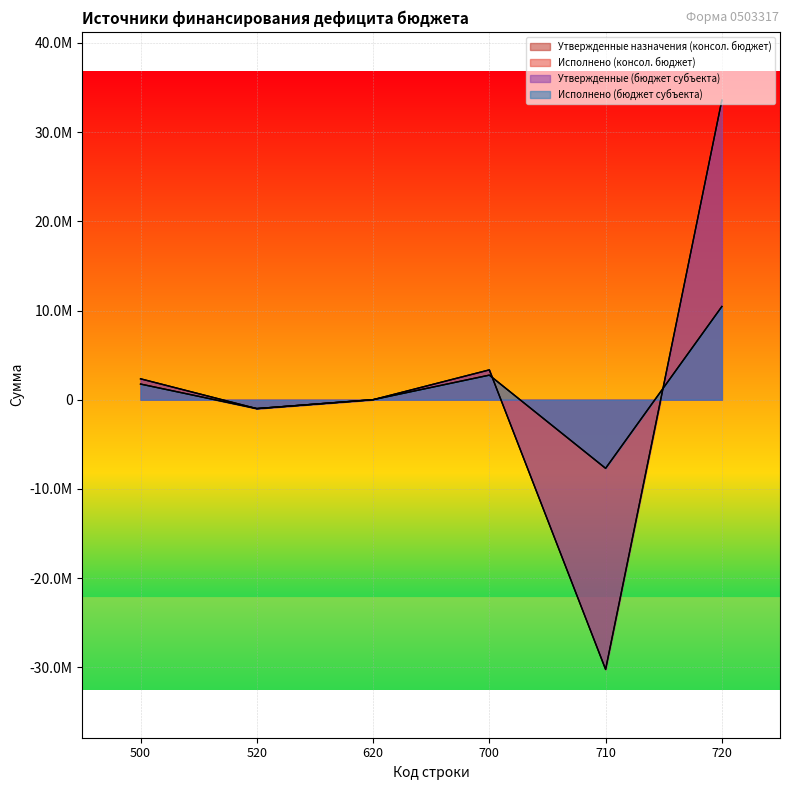

The value of Исполнено (бюджет субъекта) at 720 is 16038232.7. True or false?

False